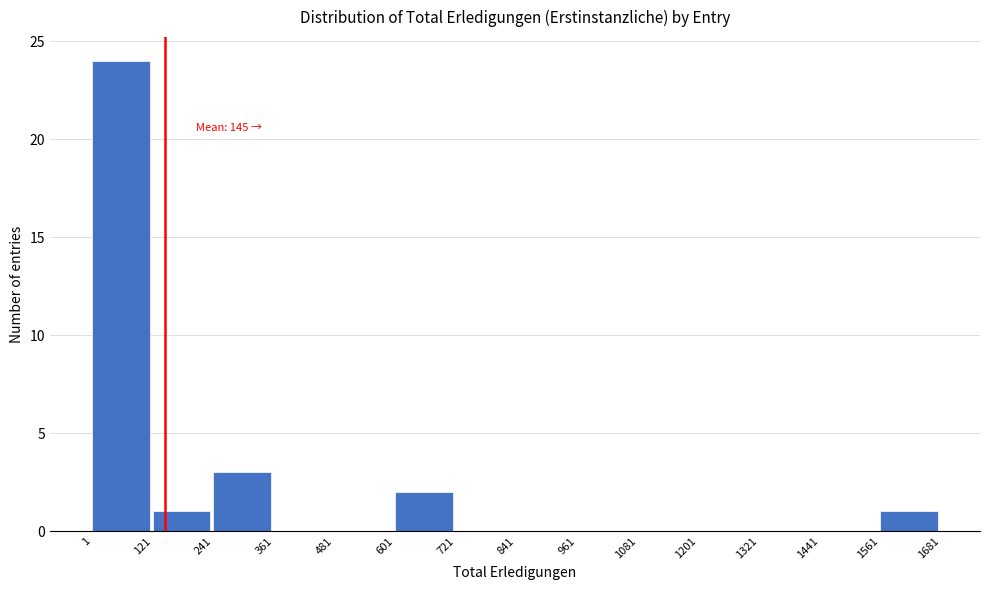

Which range on the x-axis has the tallest bar?

1 to 121